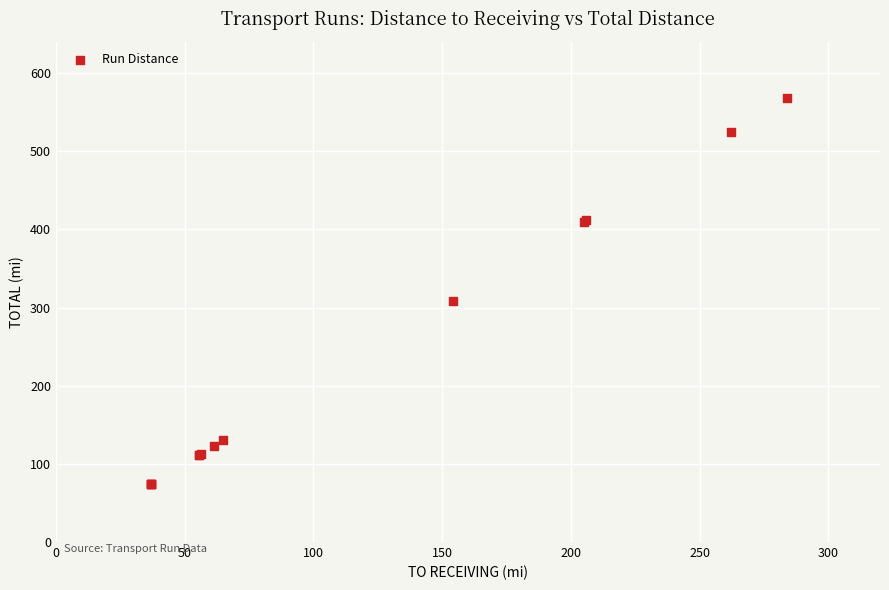

What Y value in the scatter plot is closest to 321?

308